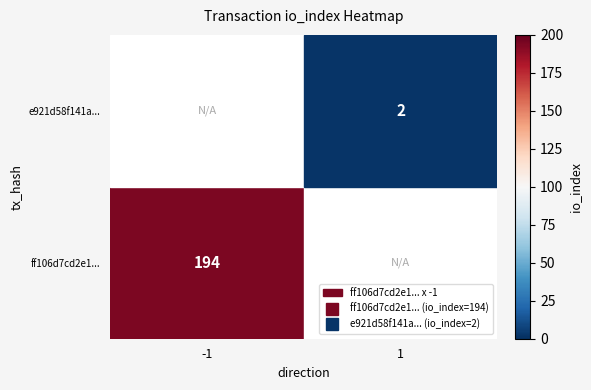

Is it true that e921d58f141a65a9f3340fa412a0ba5d67ba1f1 equals 0 at direction?

False